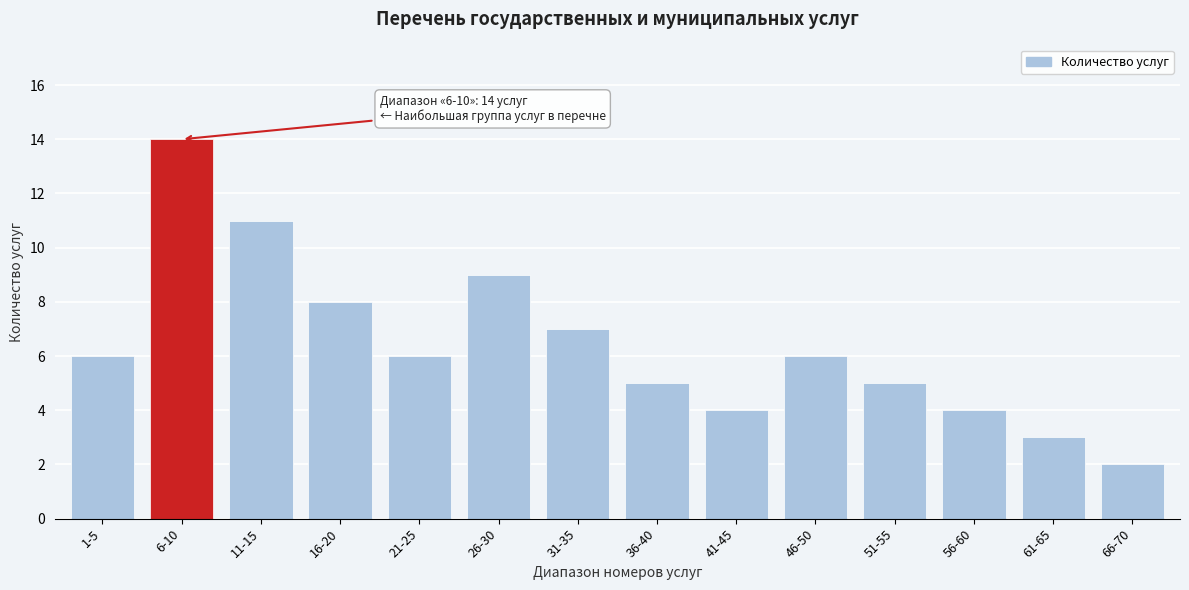

Reading left to right, extract all data points from this chart.

6	14	11	8	6	9	7	5	4	6	5	4	3	2